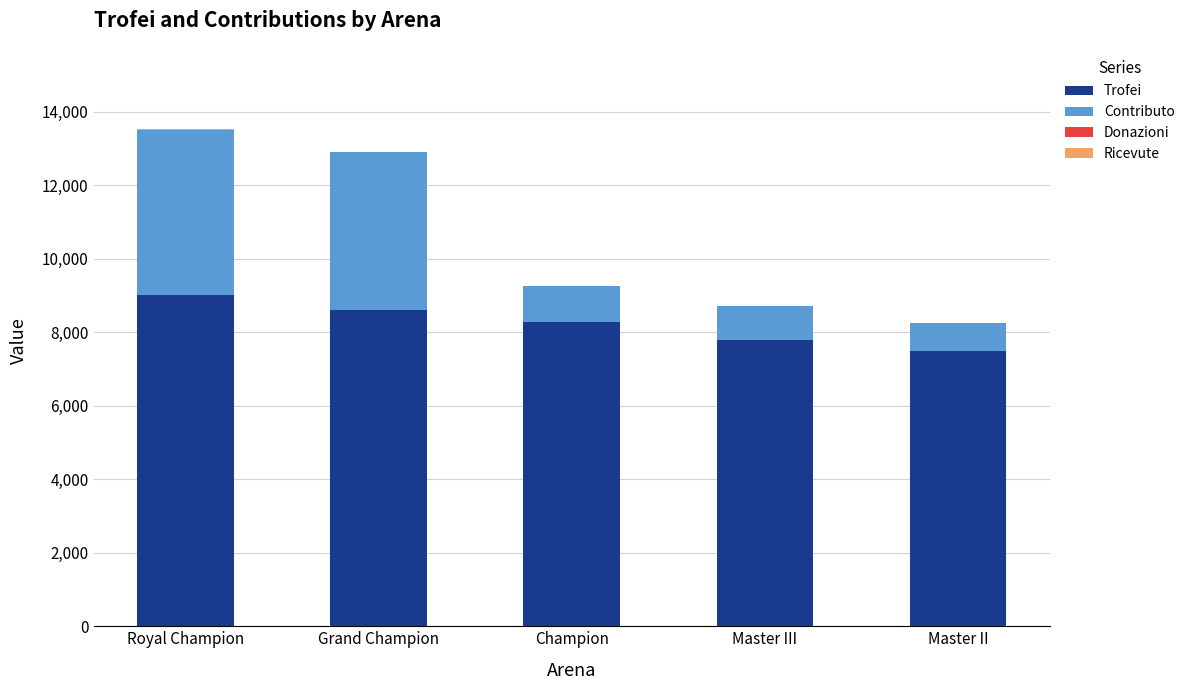

What is the total value across all series at Champion?

9263